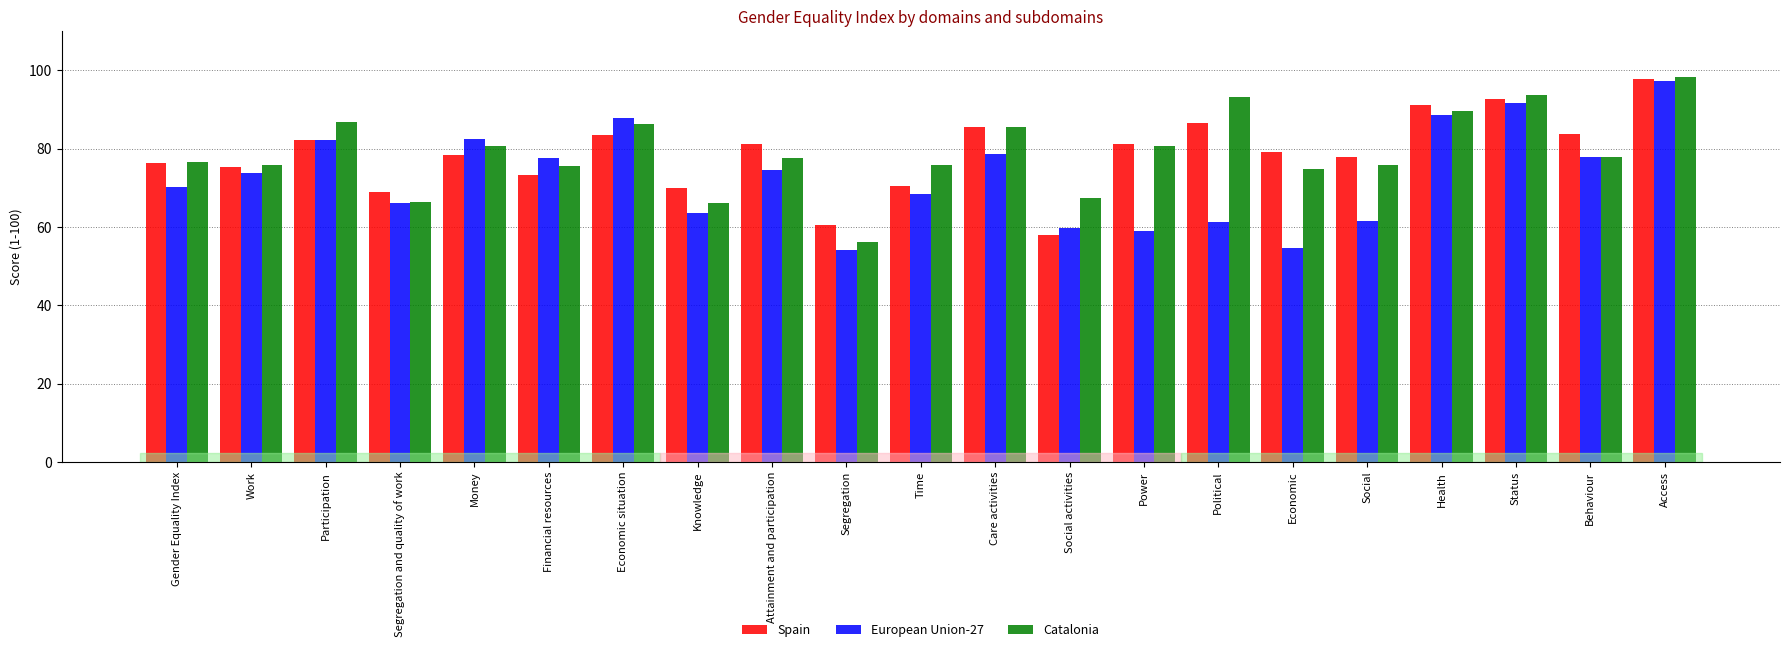

What is the maximum value shown in the chart?

98.3